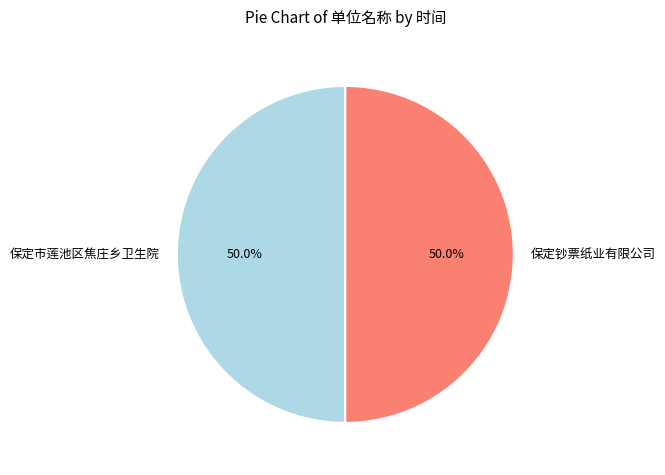

Count the number of slices in the pie.

2